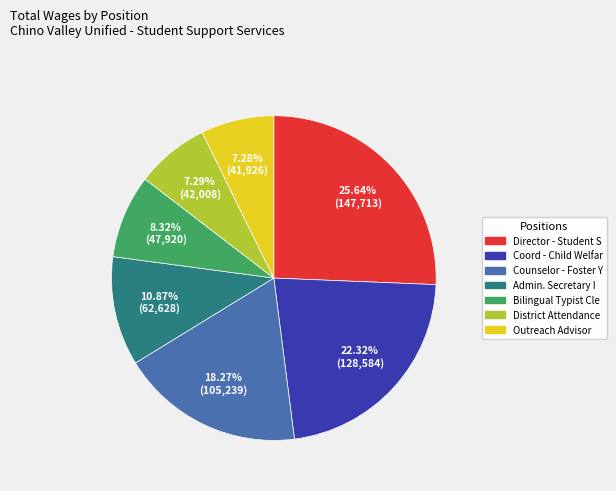

How many segments does this pie chart have?

7